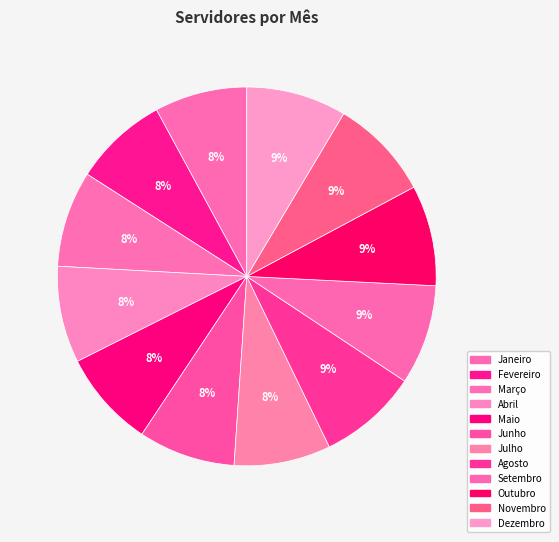

Approximately how many times larger is the value at Janeiro compared to Setembro?

0.9